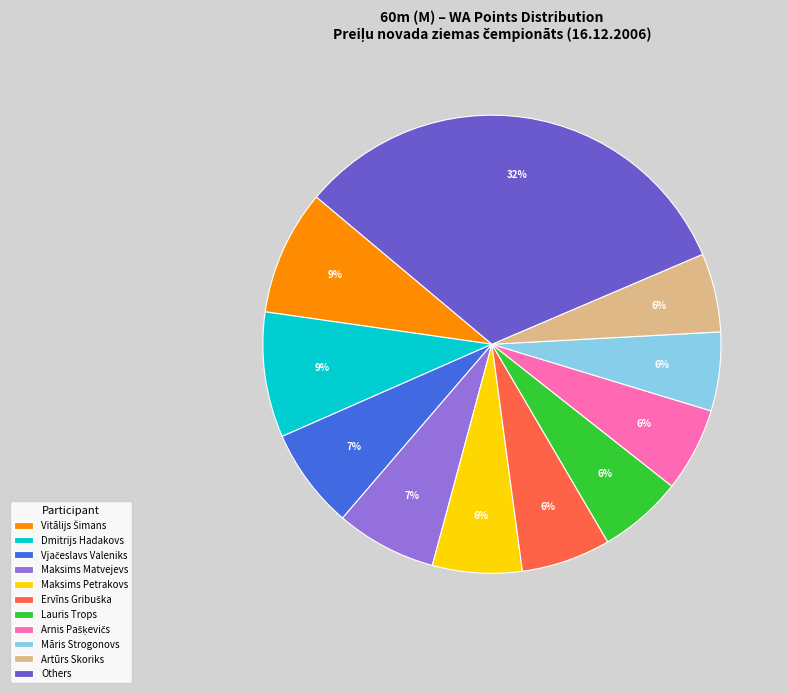

Does any single category account for the majority?

No